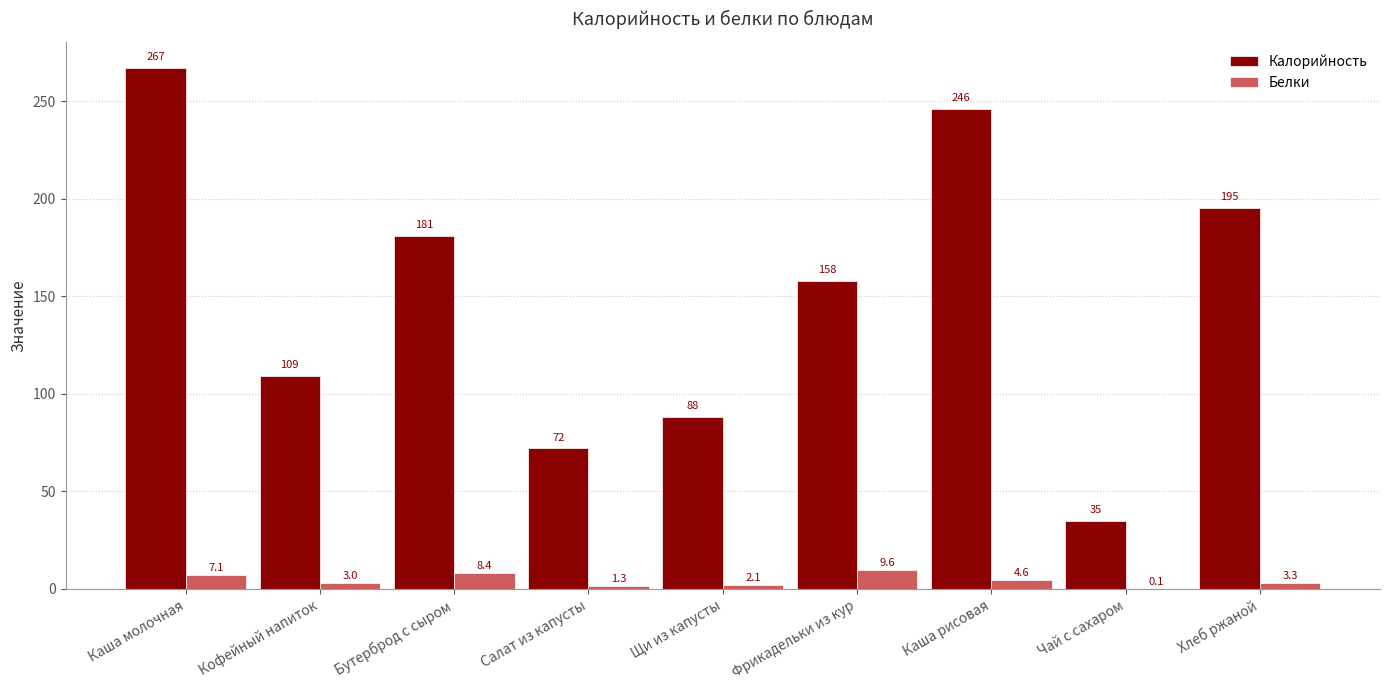

Reading left to right, what are all the values shown in this chart?

Калорийность: Каша молочная=267.0	Кофейный напиток=109.0	Бутерброд с сыром=181.0	Салат из капусты=72.0	Щи из капусты=88.0	Фрикадельки из кур=158.0	Каша рисовая=246.0	Чай с сахаром=35.0	Хлеб ржаной=195.3
Белки: Каша молочная=7.1	Кофейный напиток=3.0	Бутерброд с сыром=8.4	Салат из капусты=1.3	Щи из капусты=2.1	Фрикадельки из кур=9.6	Каша рисовая=4.6	Чай с сахаром=0.1	Хлеб ржаной=3.3